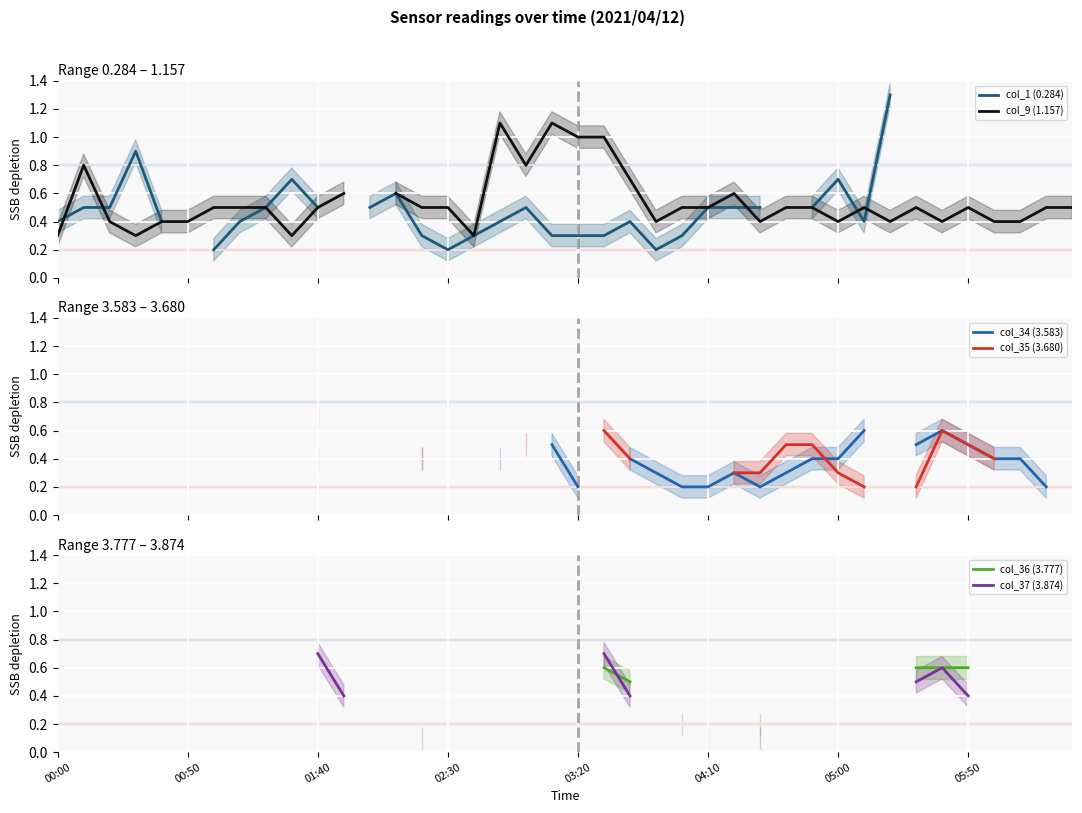

How many data points in col_1 (0.284) are above 0?

30